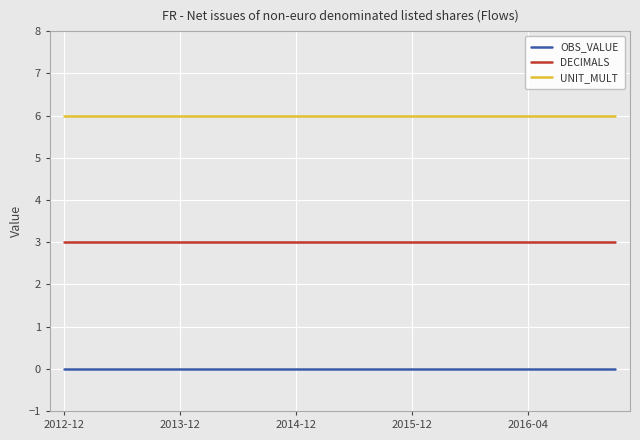

What is the lowest value of the UNIT_MULT series?

6